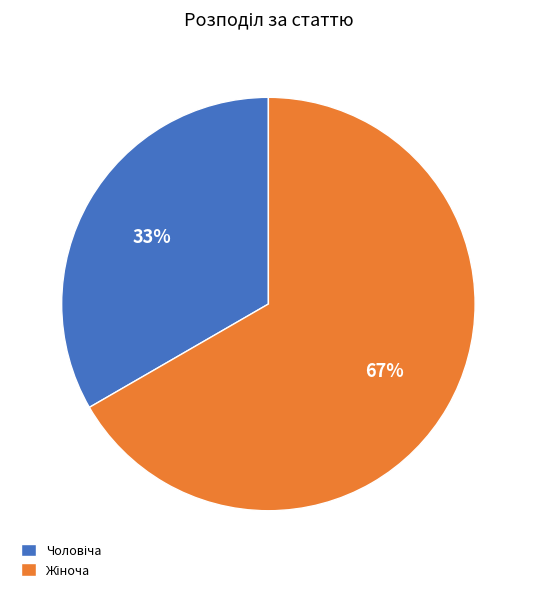

Is there any slice that represents more than half of the pie?

Yes